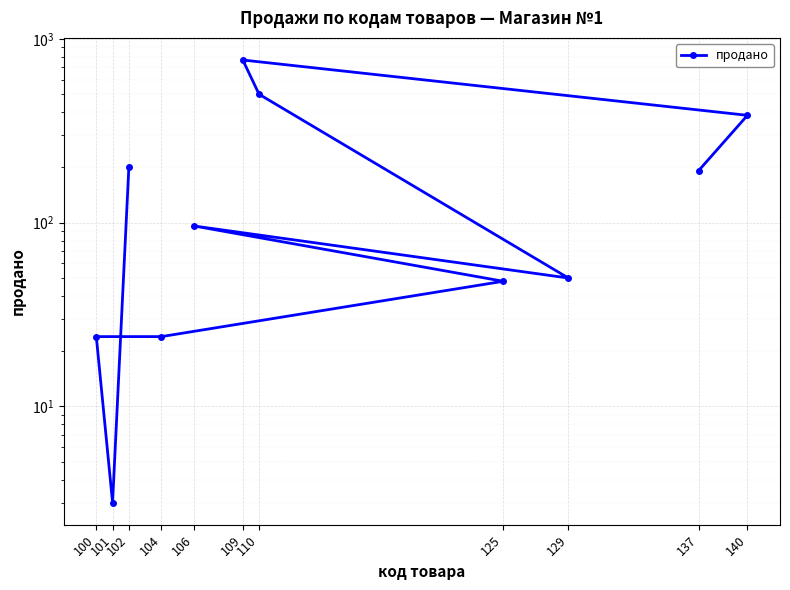

Is it true that the value at 100 is 6?

False